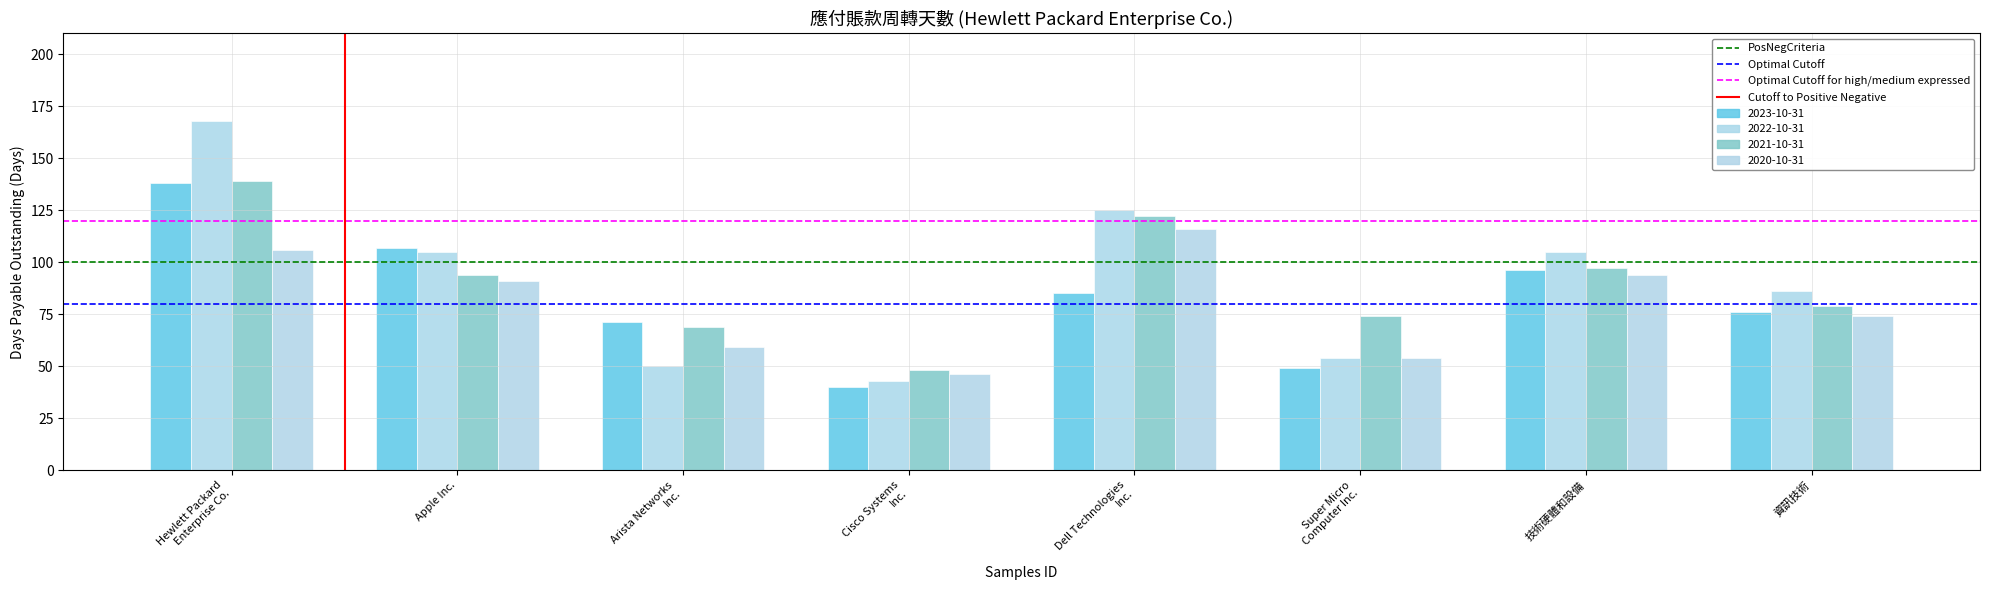

Are the bars grouped side by side (vs. stacked)?

Yes